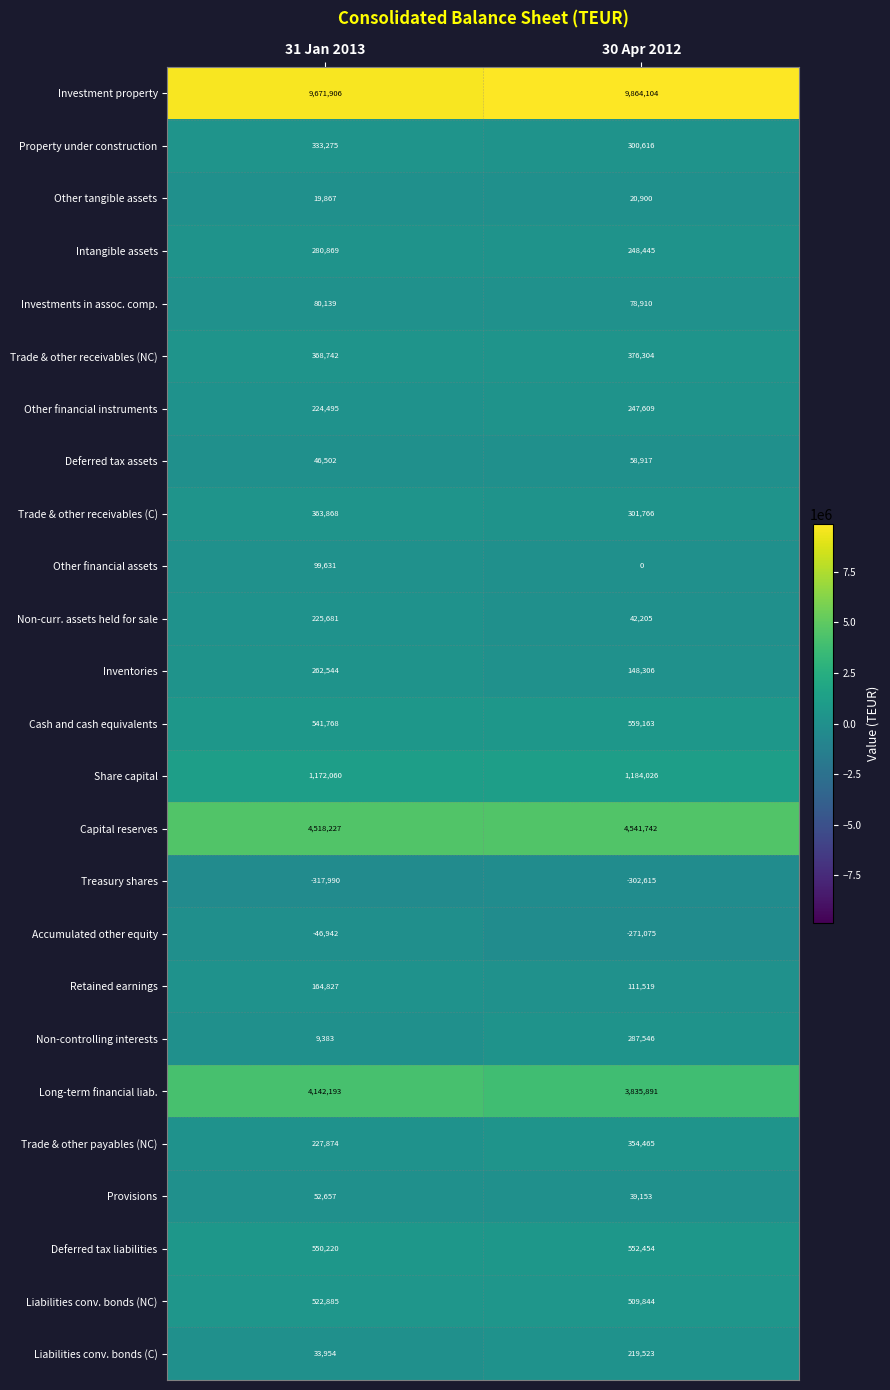

What is the total value across all series at 30 Apr 2012?

23309718